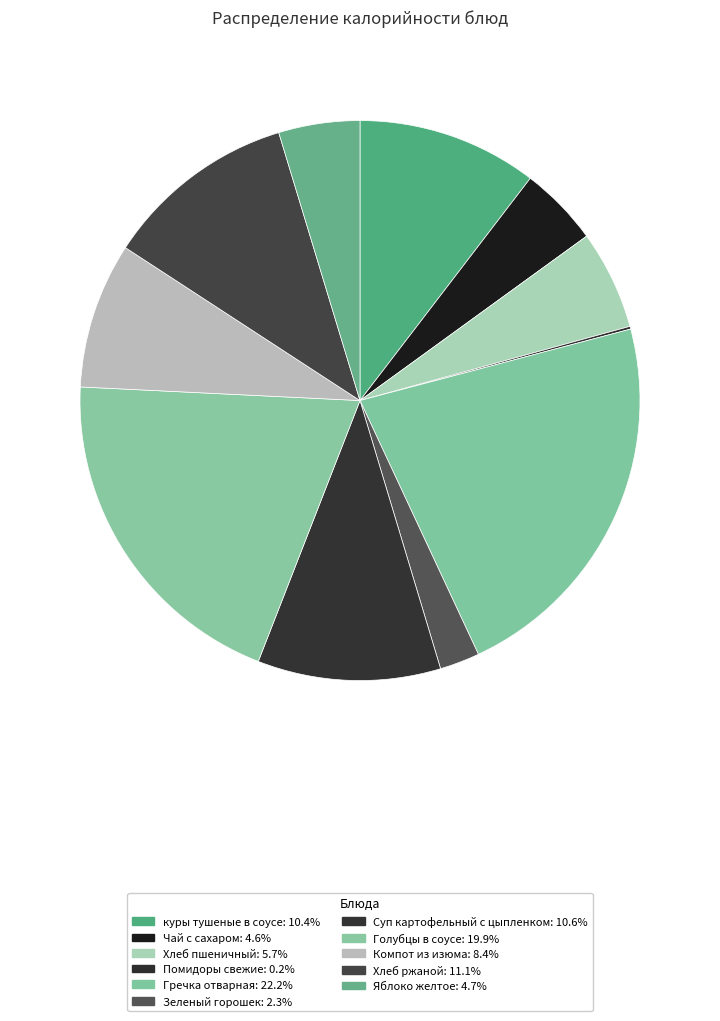

Which category has the smallest portion of the pie?

Помидоры свежие